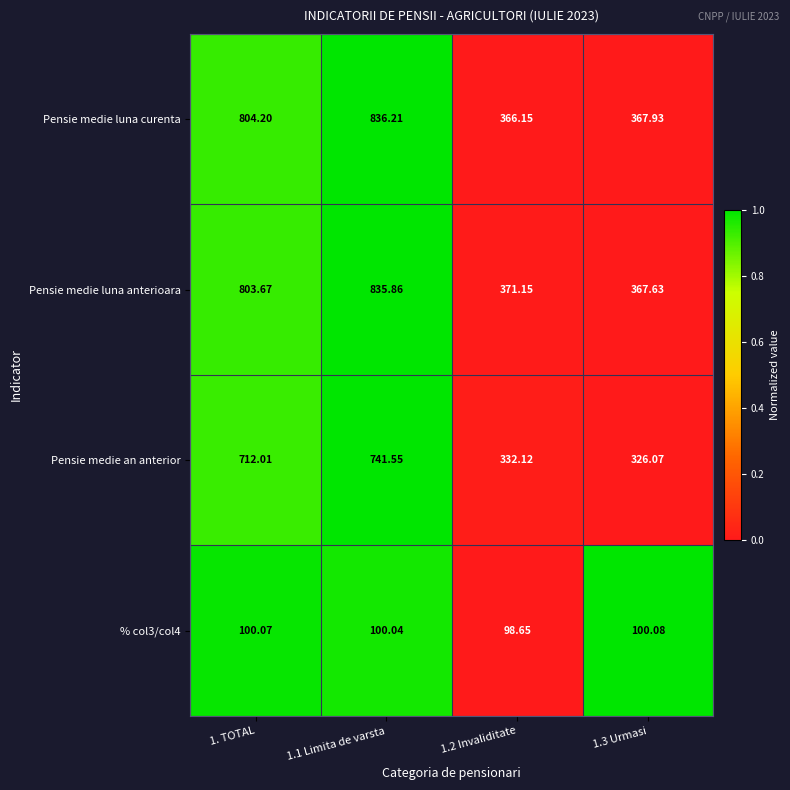

Which series has the largest total across all categories?

Pensie medie luna anterioara